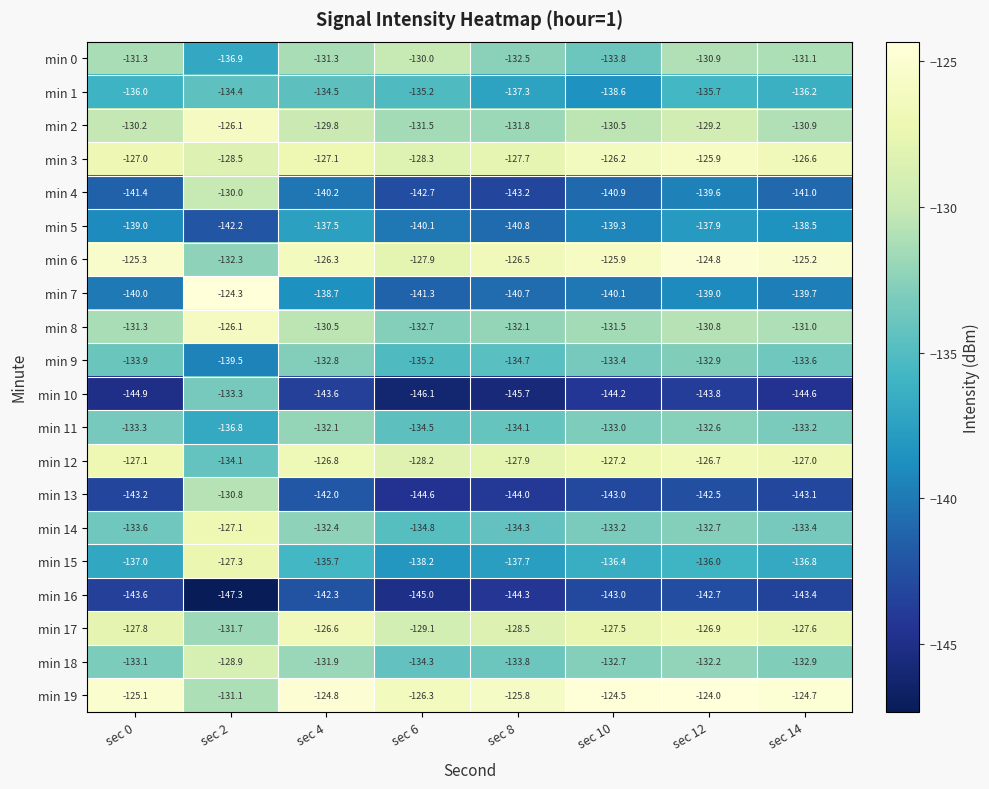

Is it true that min 19 equals -71.3 at sec 8?

False